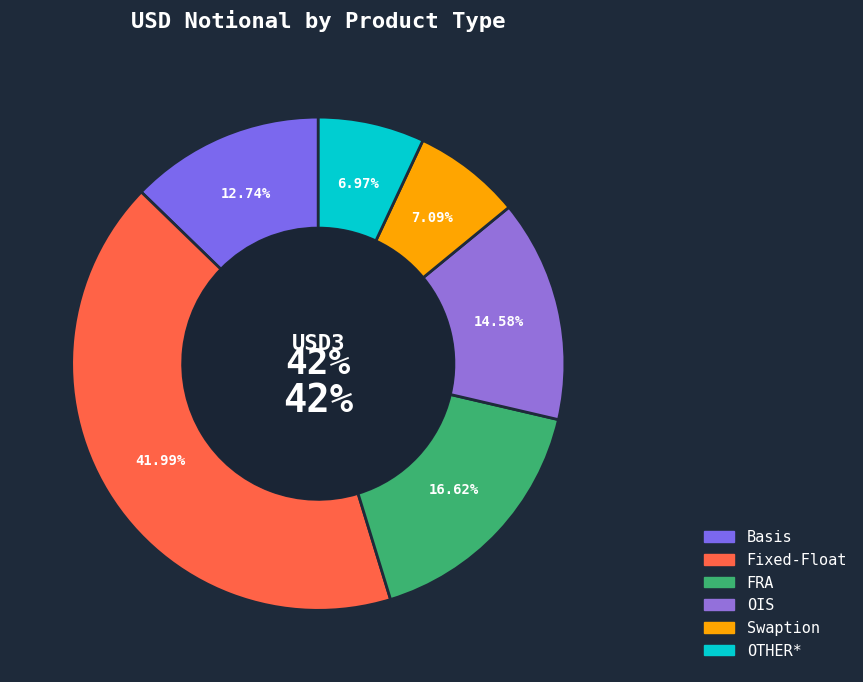

How many segments does this pie chart have?

6